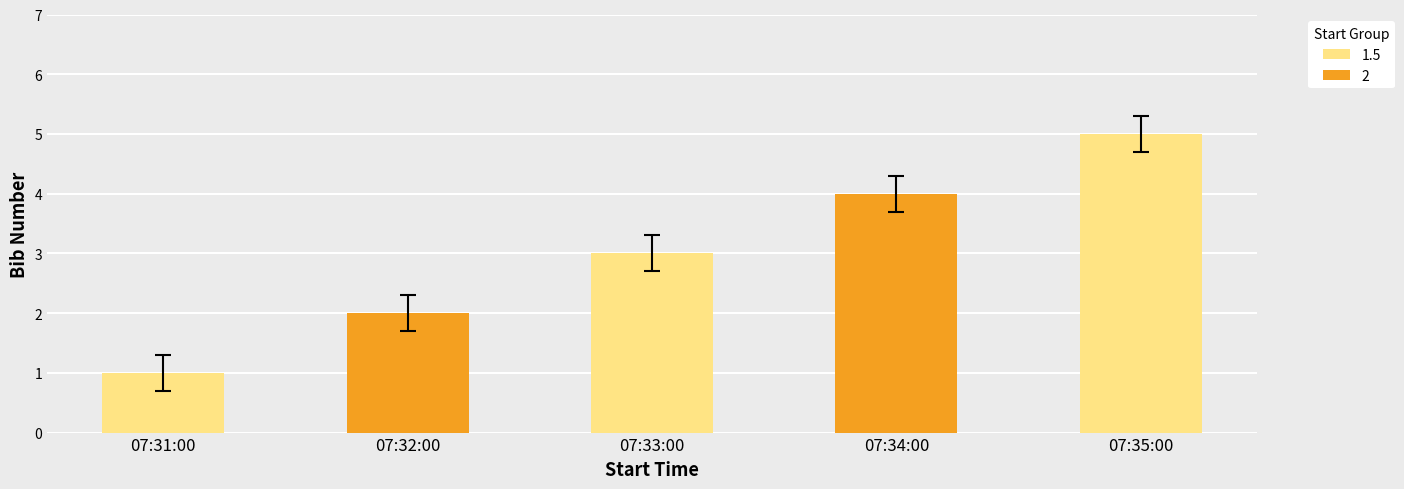

What is the greatest value displayed?

5